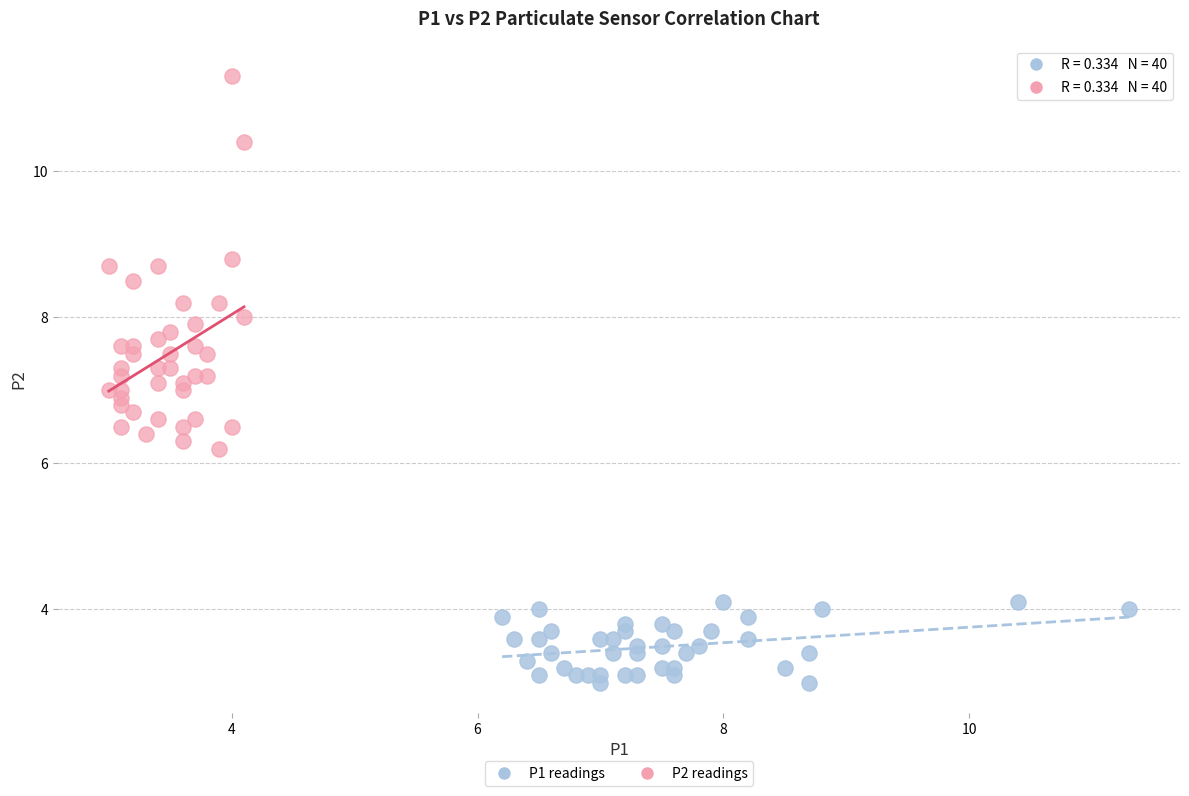

Which series has the widest spread of Y values?

P2 readings